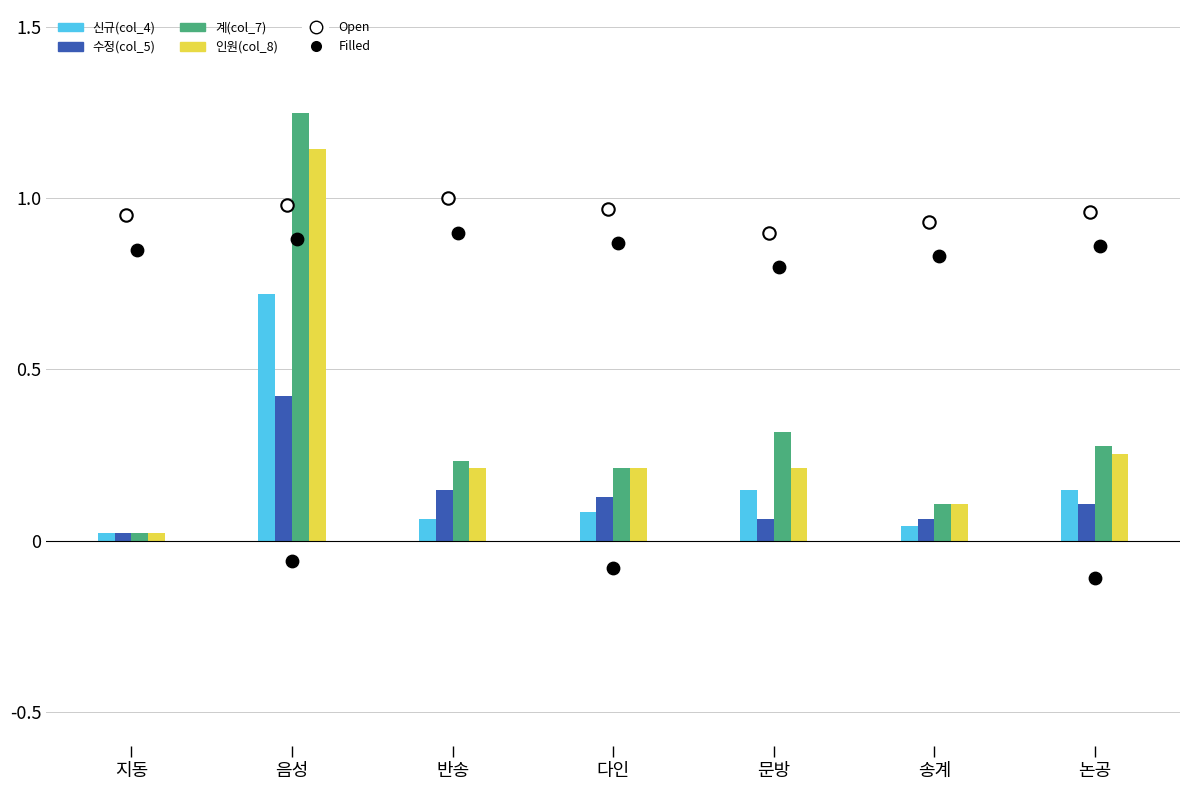

Which series has the widest spread of Y values?

계(col_7)